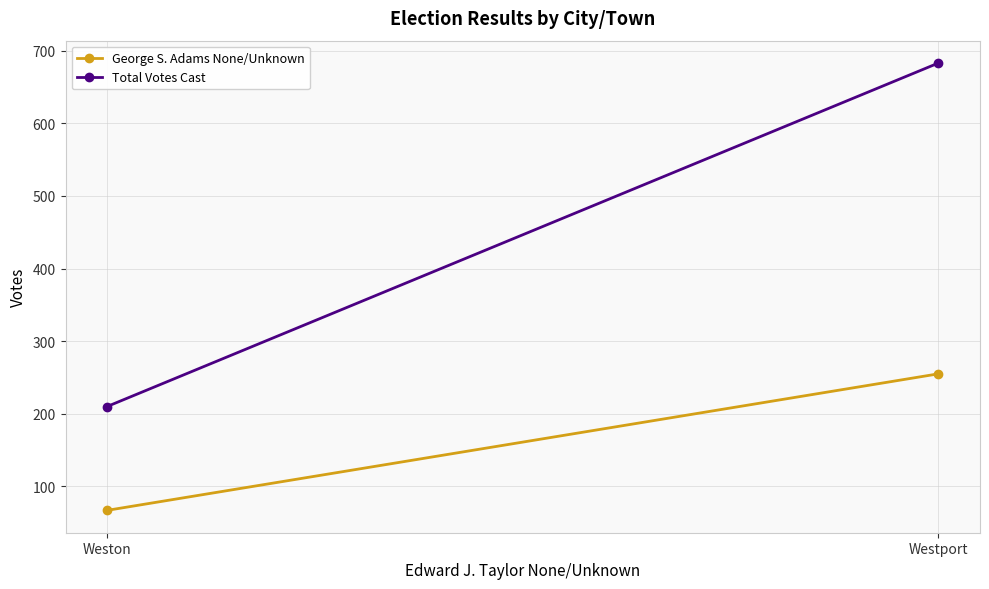

Rank the series by their average value, from highest to lowest.

Total Votes Cast, George S. Adams None/Unknown